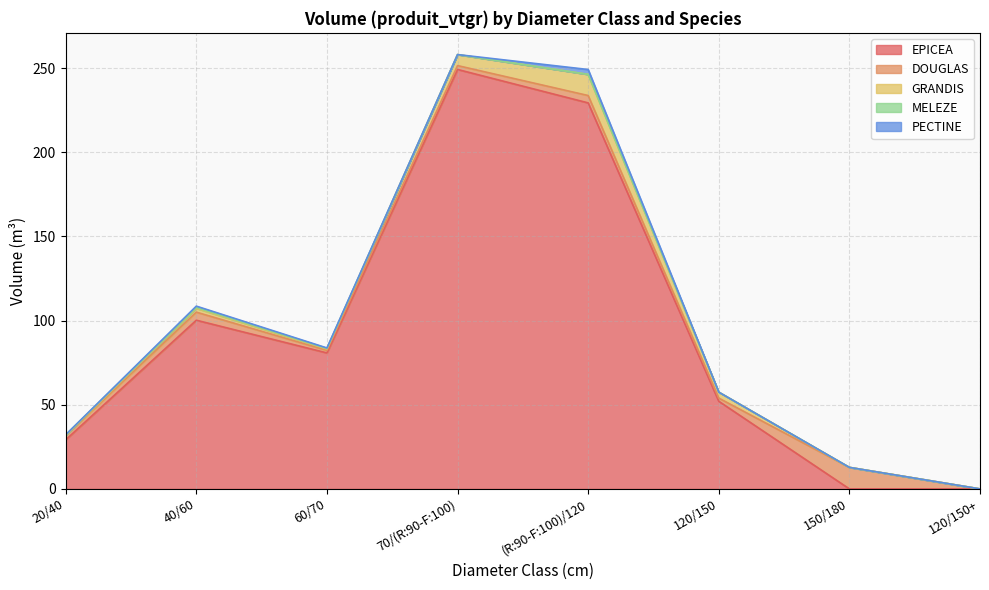

Rank the series at 70/(R:90-F:100) from highest to lowest value.

EPICEA, GRANDIS, DOUGLAS, MELEZE, PECTINE